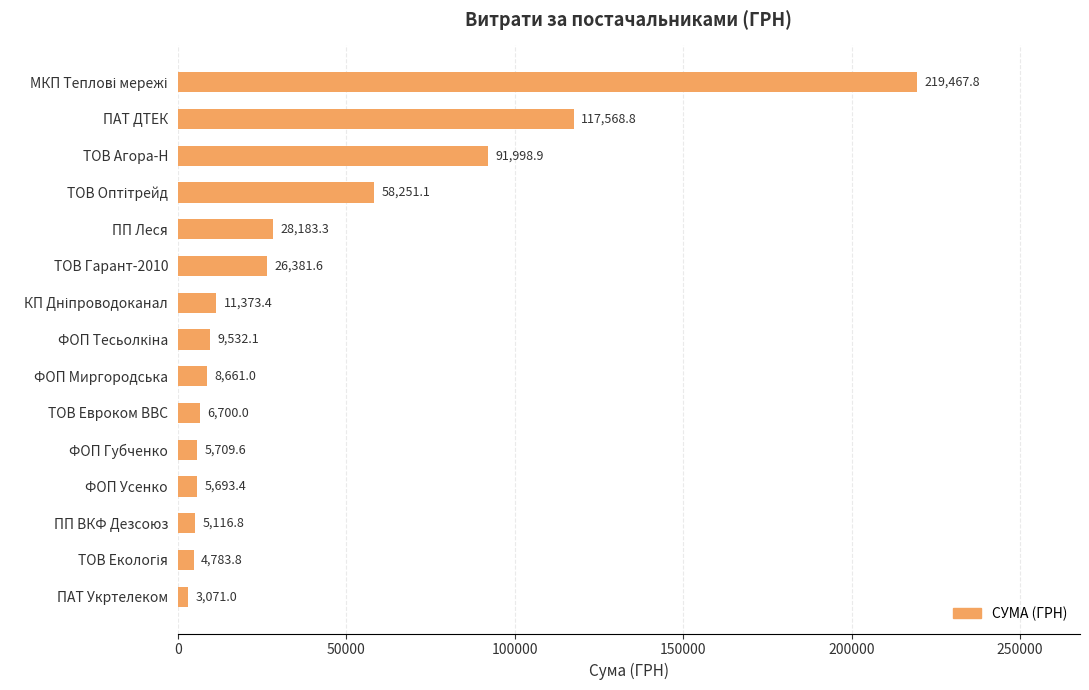

Which has a higher value, ПАТ Укртелеком or ТОВ Гарант-2010?

ТОВ Гарант-2010